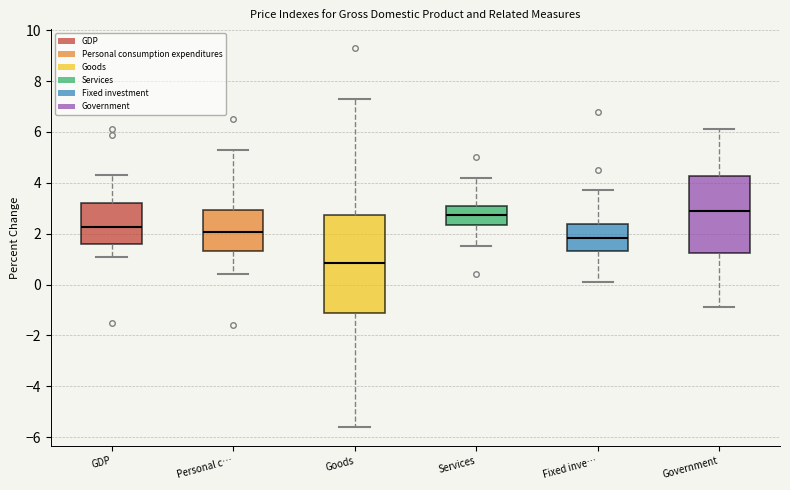

Reading left to right, read every box against the y-axis: the position of its median line, the range the box covers, and the ends of its whiskers. The values are not printed on the chart, so give them approximately, as read against the axis.

GDP: median 2.2, box 1.6 to 3.2, whiskers 1.2 to 4.4
Personal c…: median 2.0, box 1.4 to 3.0, whiskers 0.4 to 5.4
Goods: median 0.8, box -1.0 to 2.8, whiskers -5.6 to 7.4
Services: median 2.8, box 2.4 to 3.2, whiskers 1.6 to 4.2
Fixed inve…: median 1.8, box 1.4 to 2.4, whiskers 0.2 to 3.8
Government: median 3.0, box 1.2 to 4.2, whiskers -0.8 to 6.2